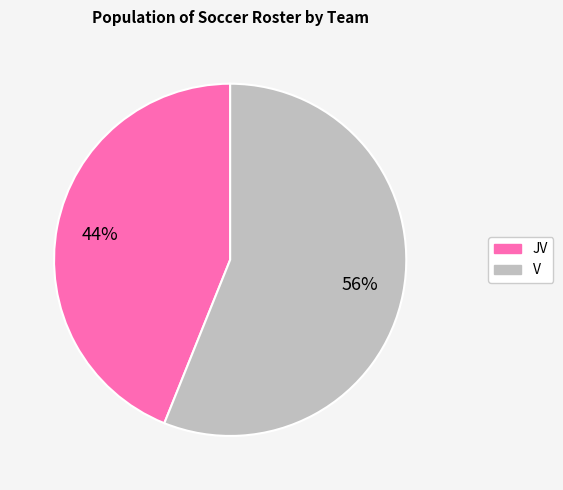

Is the sum of V and JV greater than half?

Yes